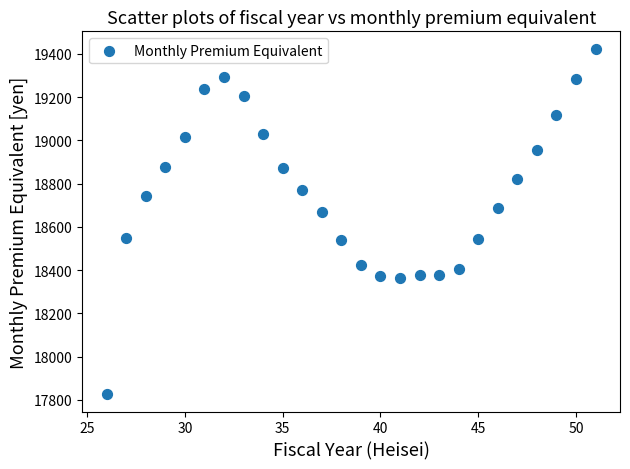

What is the range of X values (max minus min)?

25.0